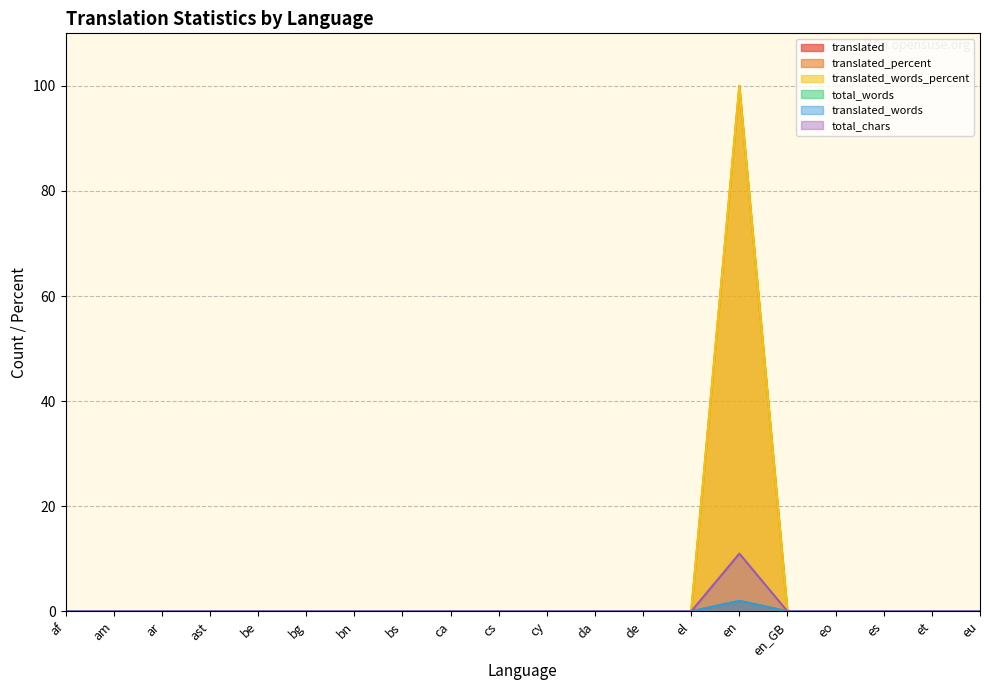

Between en and eo, which series saw the biggest shift?

translated_percent